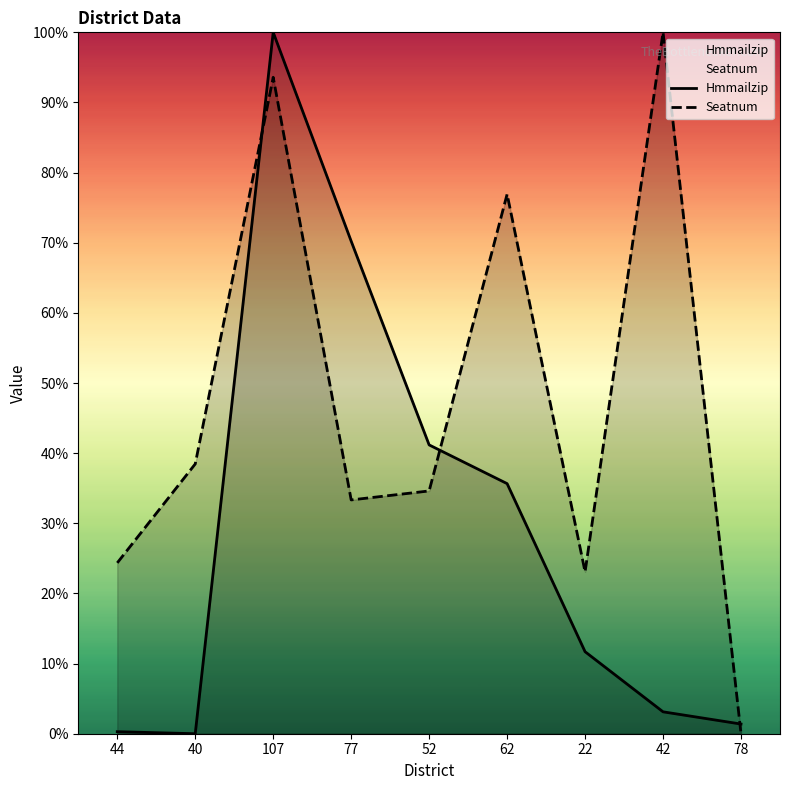

How many values in the Hmmailzip series exceed 11?

5